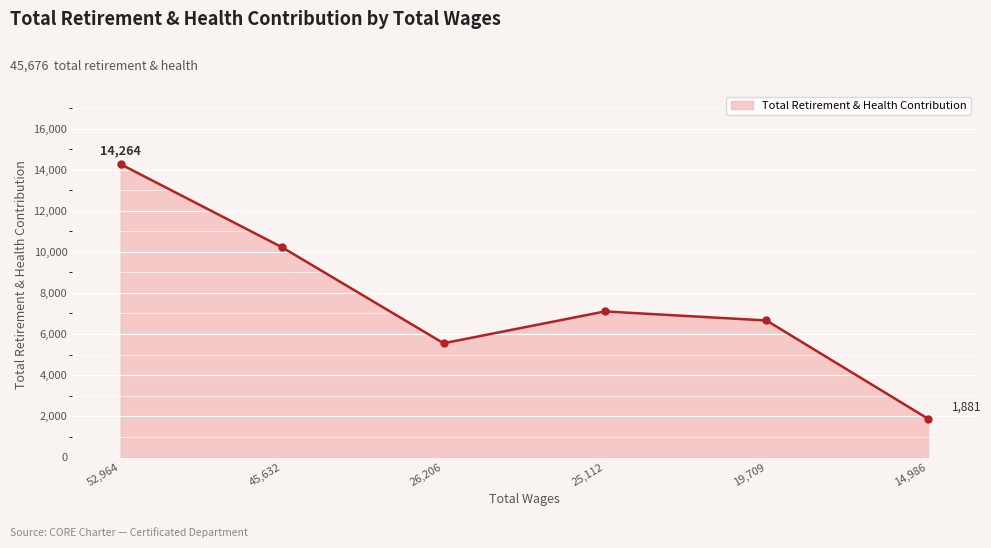

Is it true that the value at 52,964 is 3869?

False